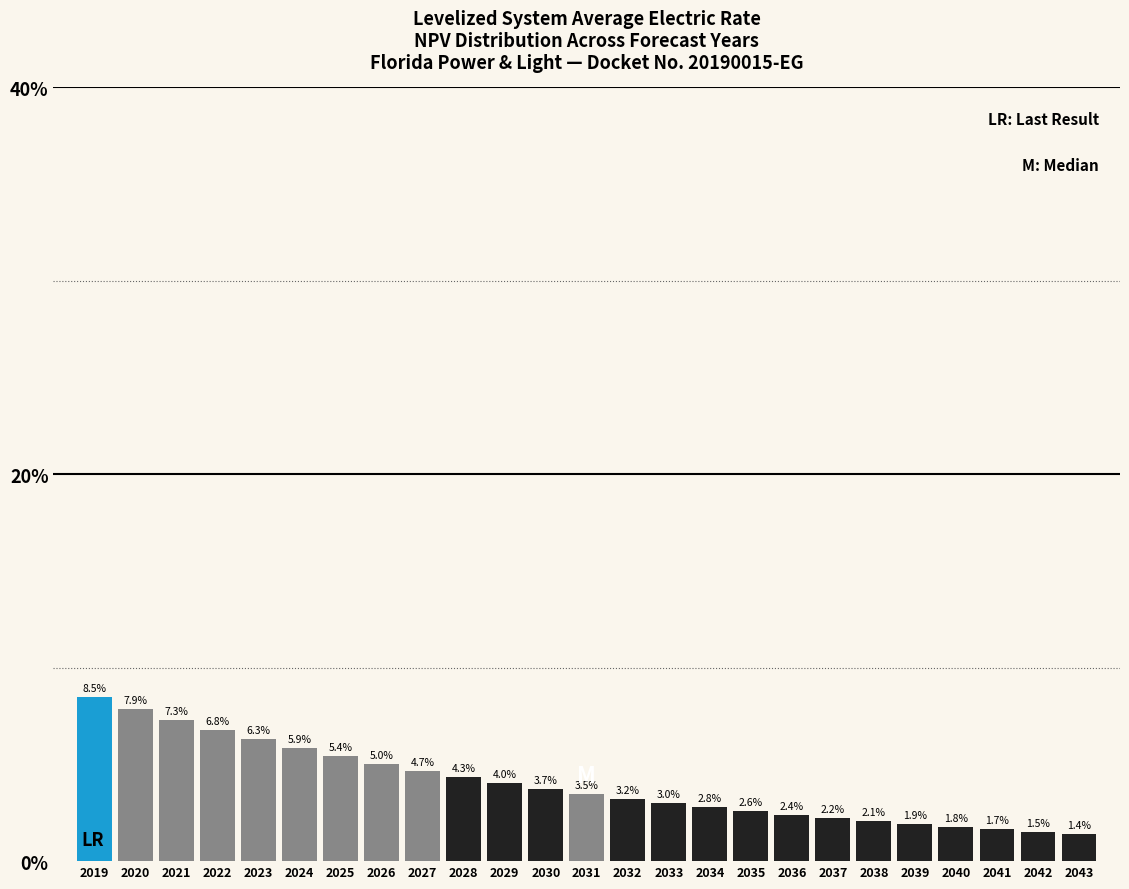

Reading left to right, transcribe all the data shown in this chart.

2019=8.5	2020=7.9	2021=7.3	2022=6.8	2023=6.3	2024=5.9	2025=5.4	2026=5.0	2027=4.7	2028=4.3	2029=4.0	2030=3.7	2031=3.5	2032=3.2	2033=3.0	2034=2.8	2035=2.6	2036=2.4	2037=2.2	2038=2.1	2039=1.9	2040=1.8	2041=1.7	2042=1.5	2043=1.4